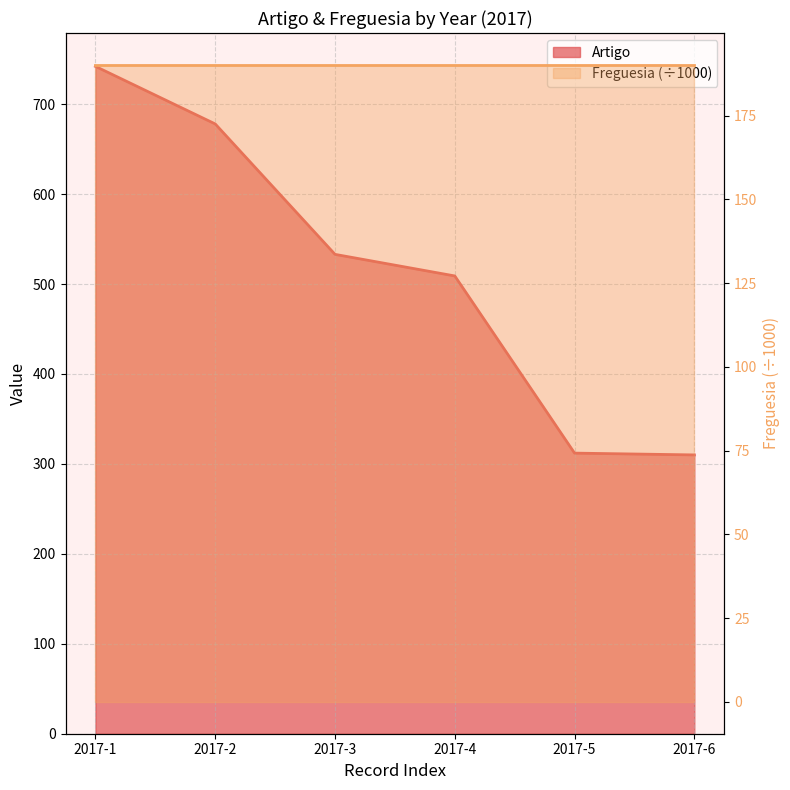

At which label does the data first exceed 533?

2017-1